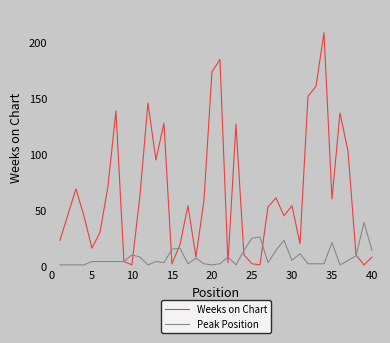

What is the minimum value shown in the chart?

1